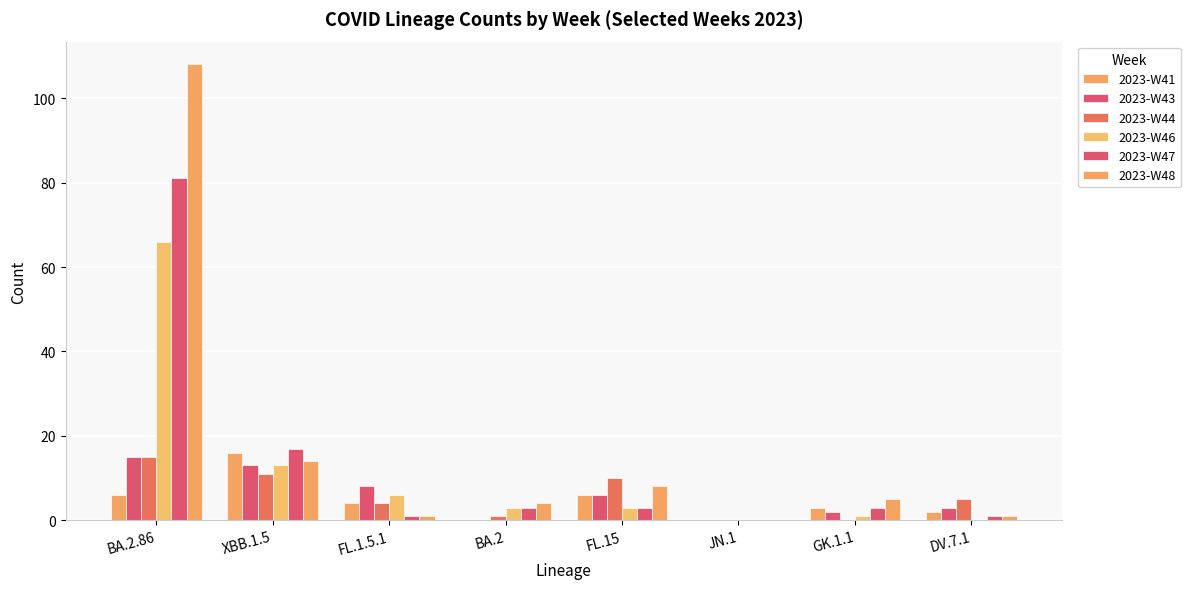

How many series are shown in this chart?

6